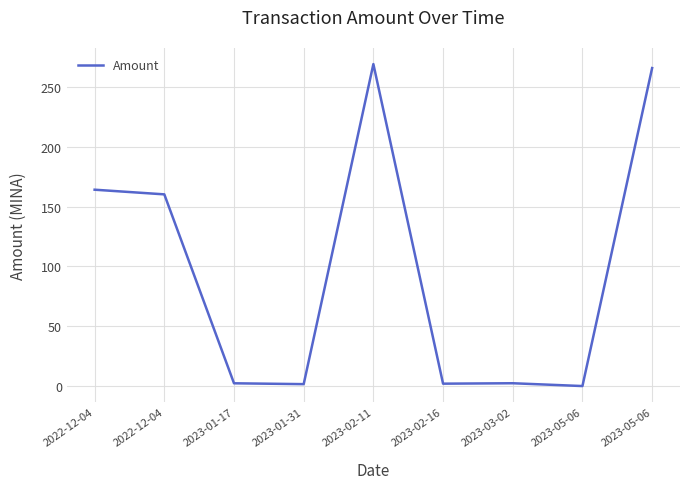

What is the ratio of the value at 2023-03-02 to the value at 2023-01-31?

1.5